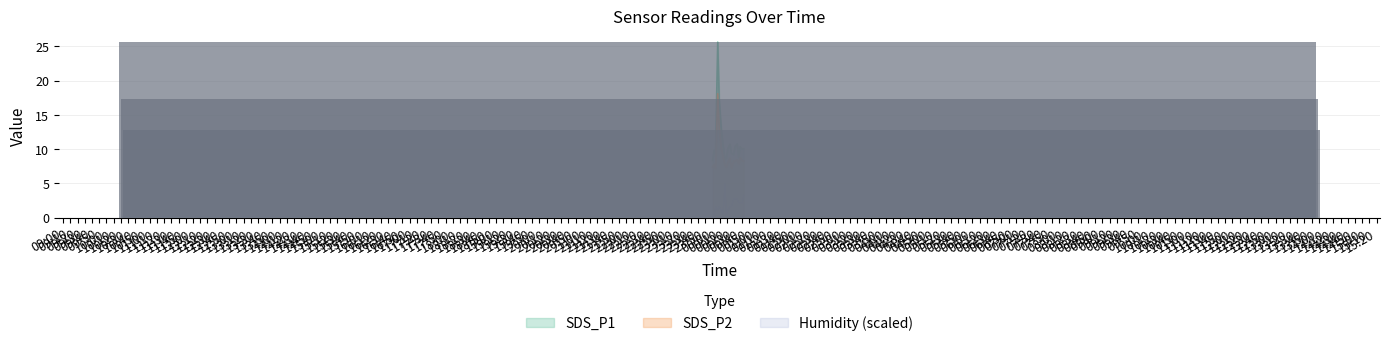

Read the SDS_P1 value at 2022/11/20 00:21.

10.1